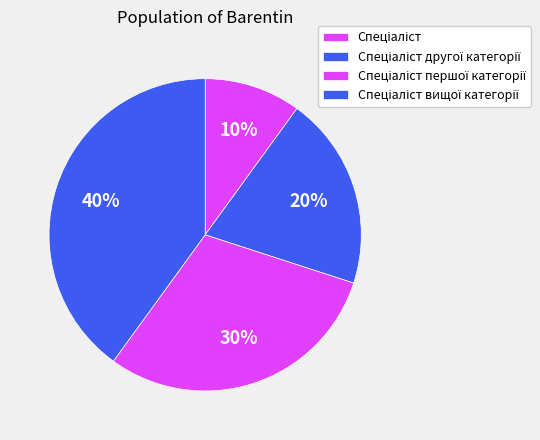

To the nearest percent, what portion does Спеціаліст represent?

10%